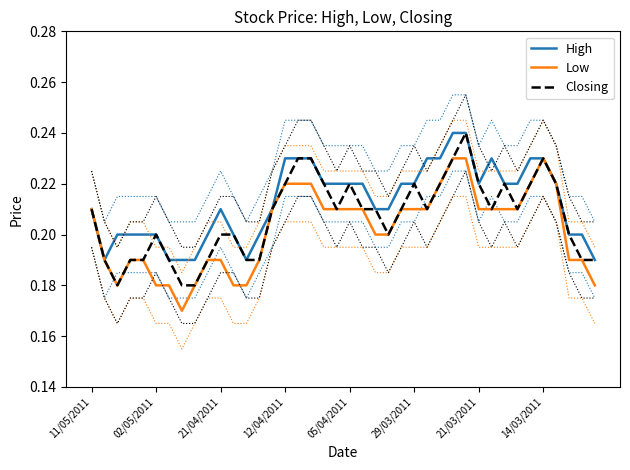

Which series changed the most between 12/04/2011 and 16?

Closing